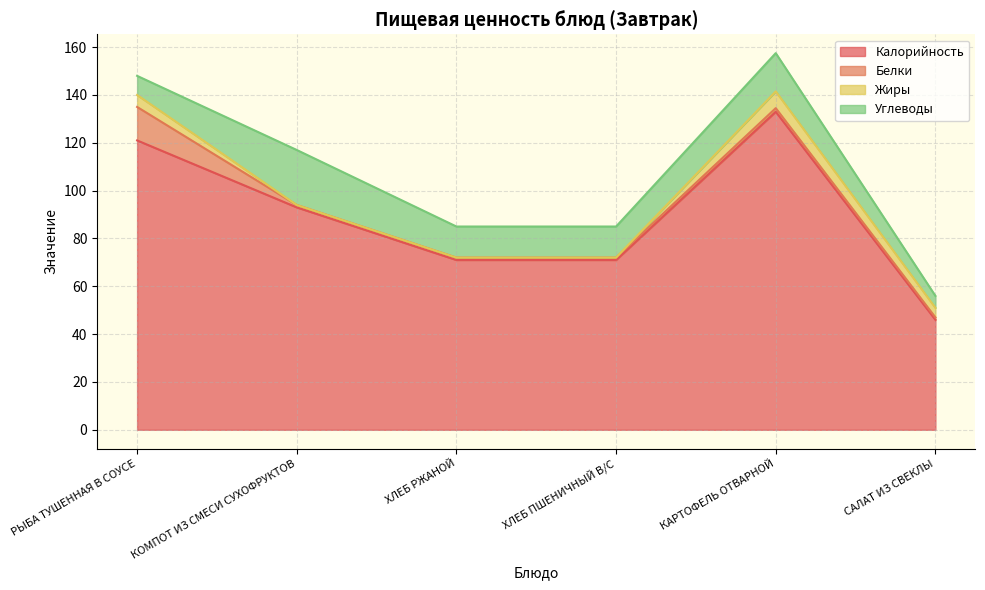

Which category has the highest value in the Жиры series?

КАРТОФЕЛЬ ОТВАРНОЙ